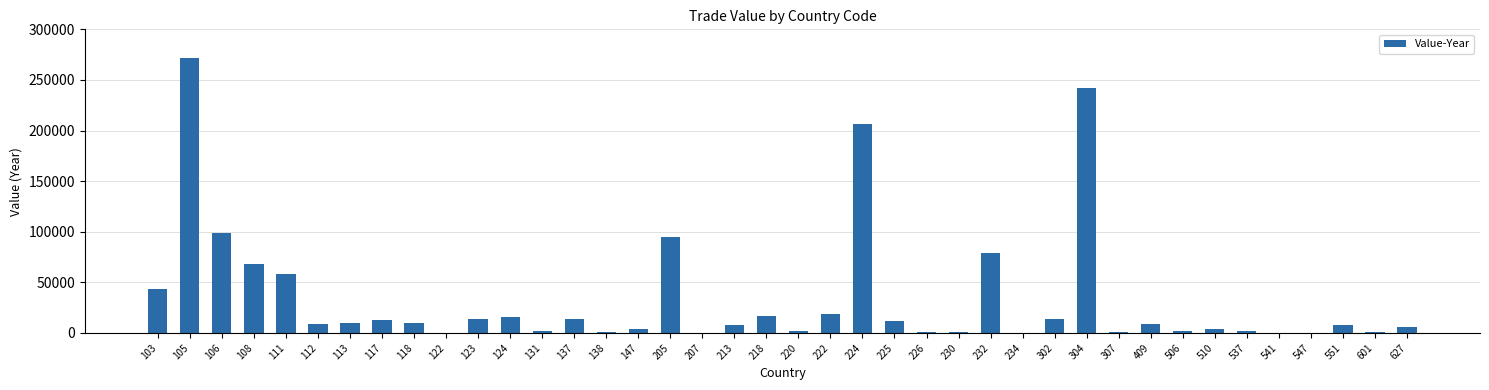

Is it true that the value at 111 is 39785?

False